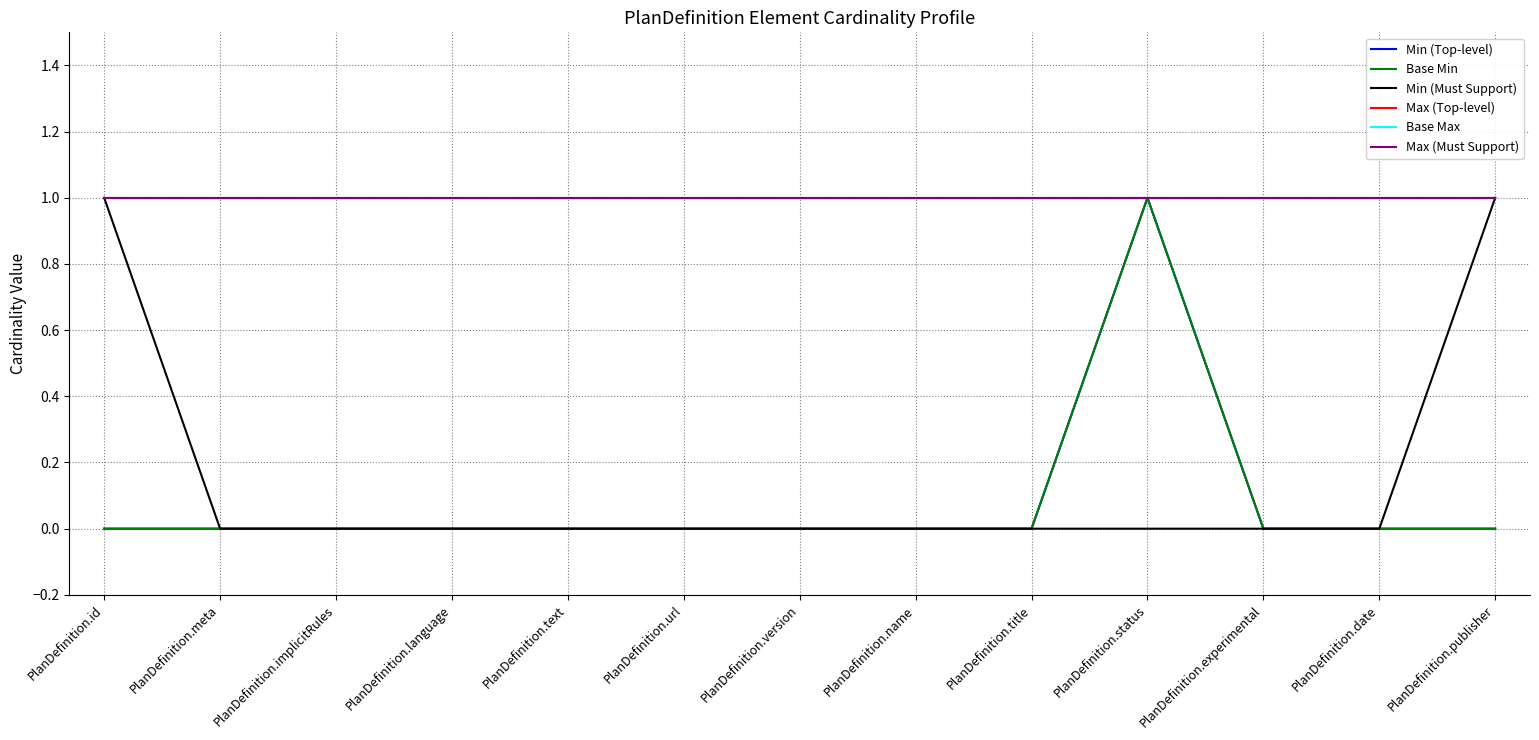

Is this an area chart (filled region under the line)?

No